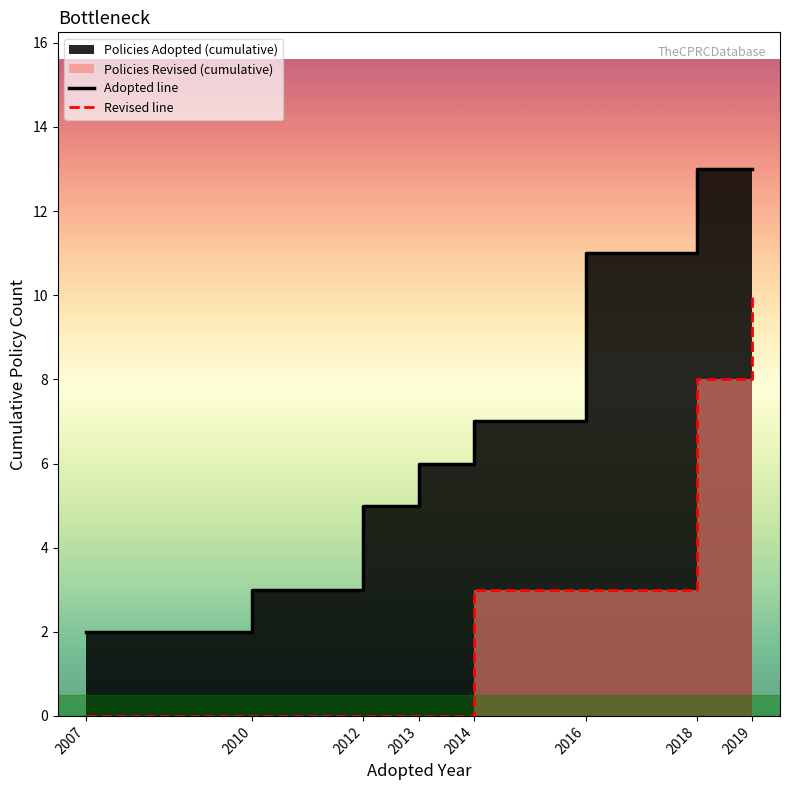

Which category has the lowest value across all series?

2007